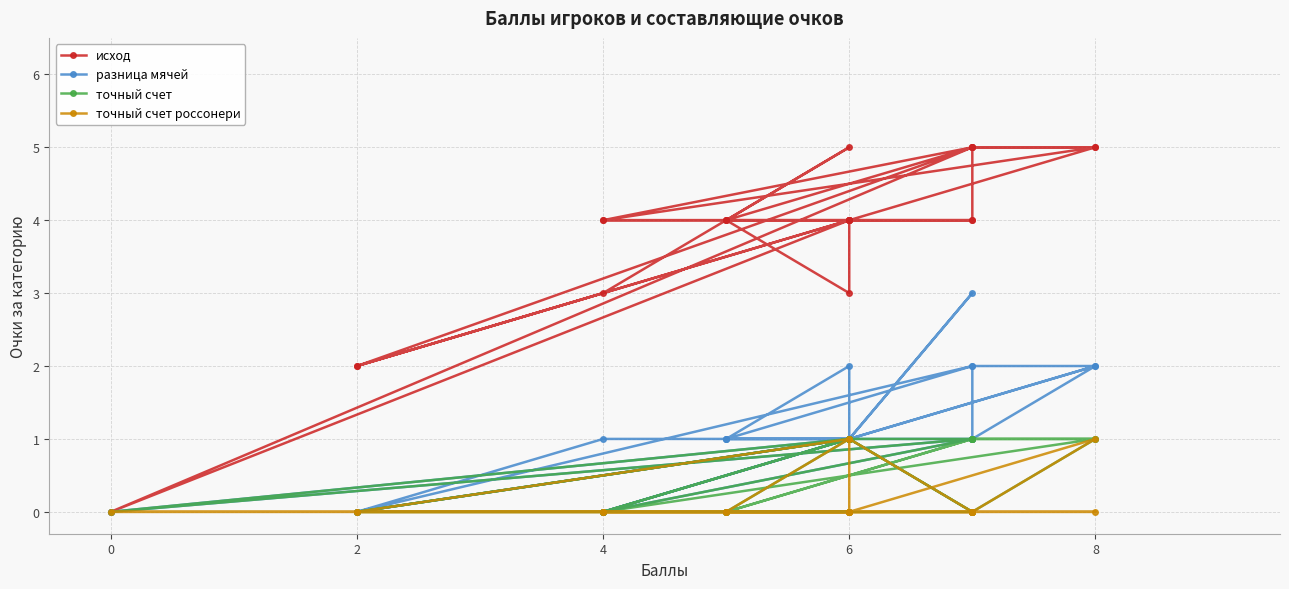

True or false: исход and точный счет intersect in this chart.

False